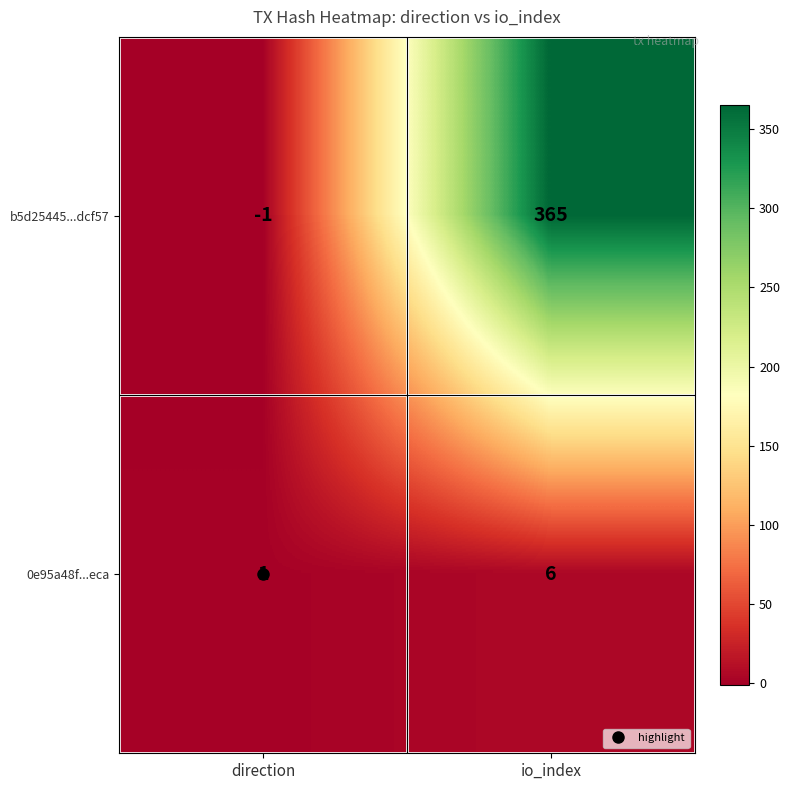

How many series are shown in this chart?

2